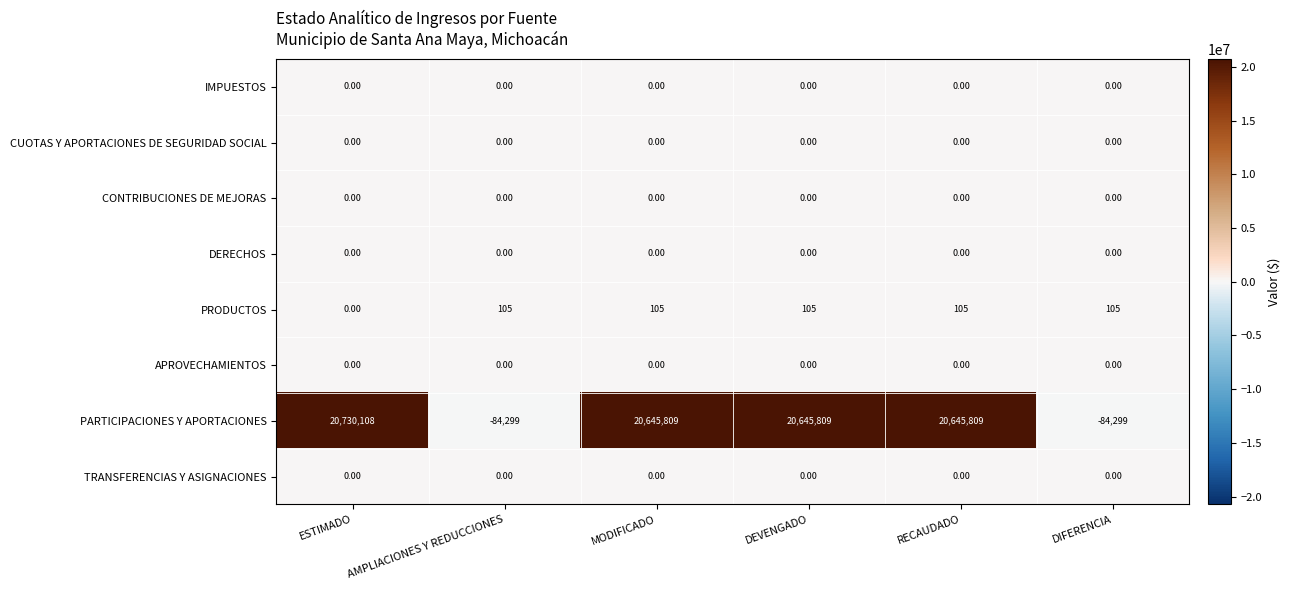

How many series are shown in this chart?

8